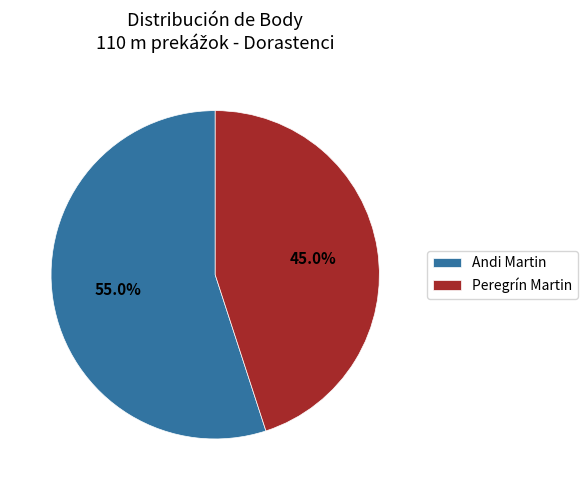

Is there a majority slice in this chart?

Yes